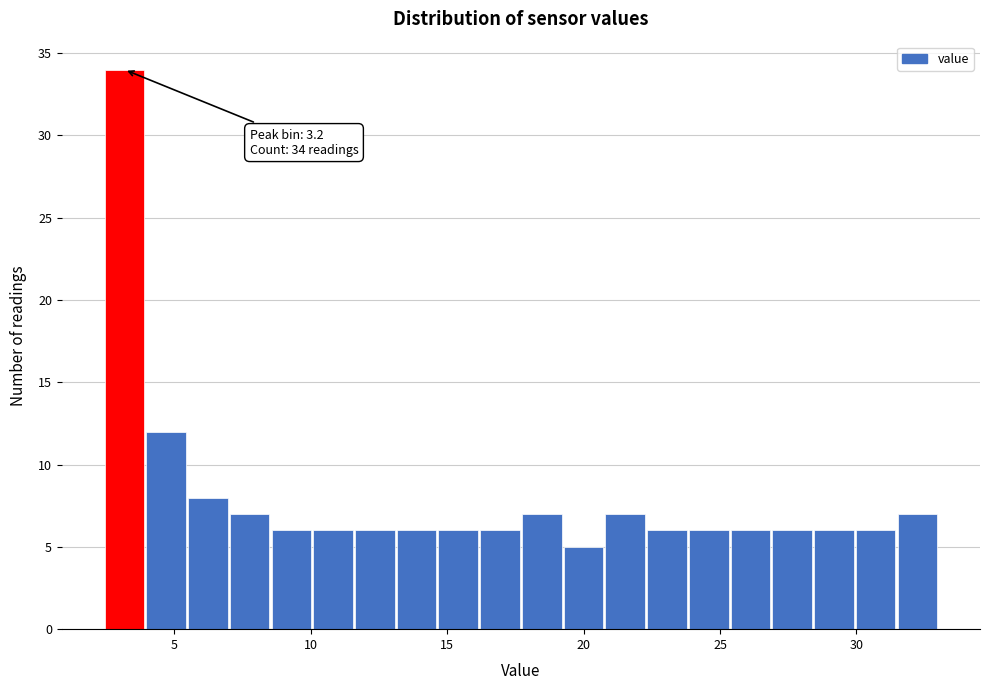

Around what value on the x-axis is the tallest bar? Give the approximate position of its centre, as read against the axis.

3.0